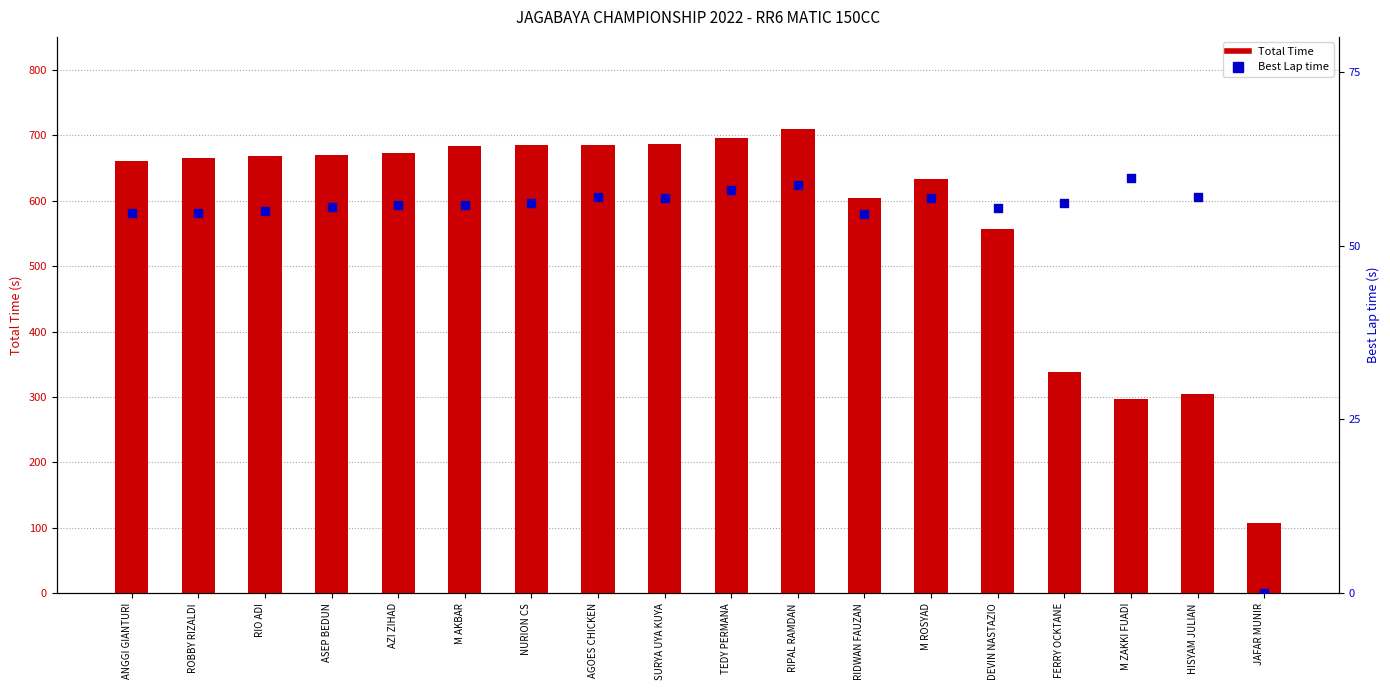

What are all the series names shown in the legend?

Total Time, Best Lap time